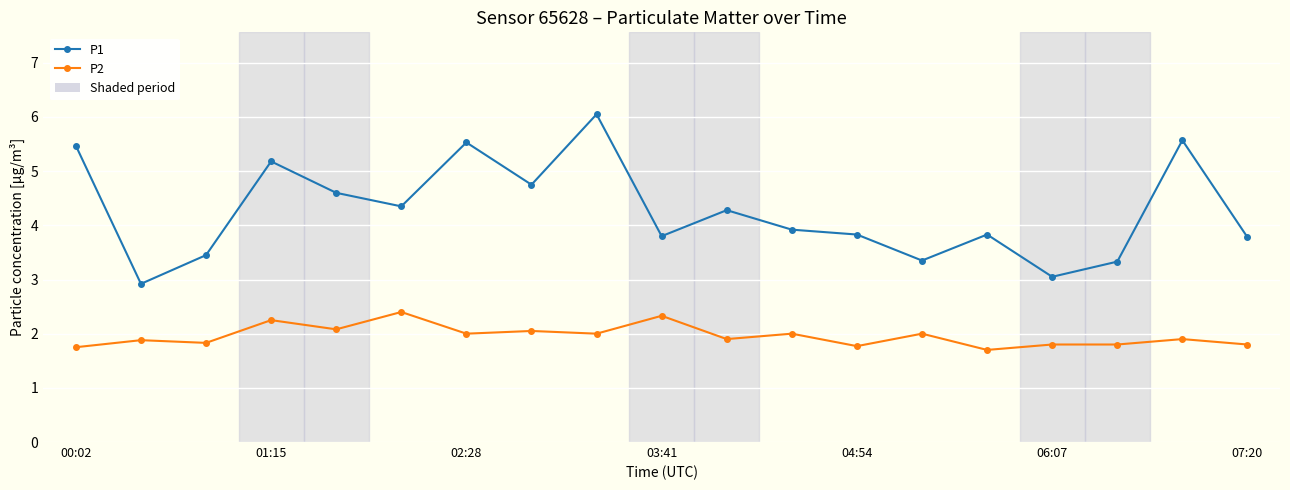

What is the maximum value for P2?

2.4